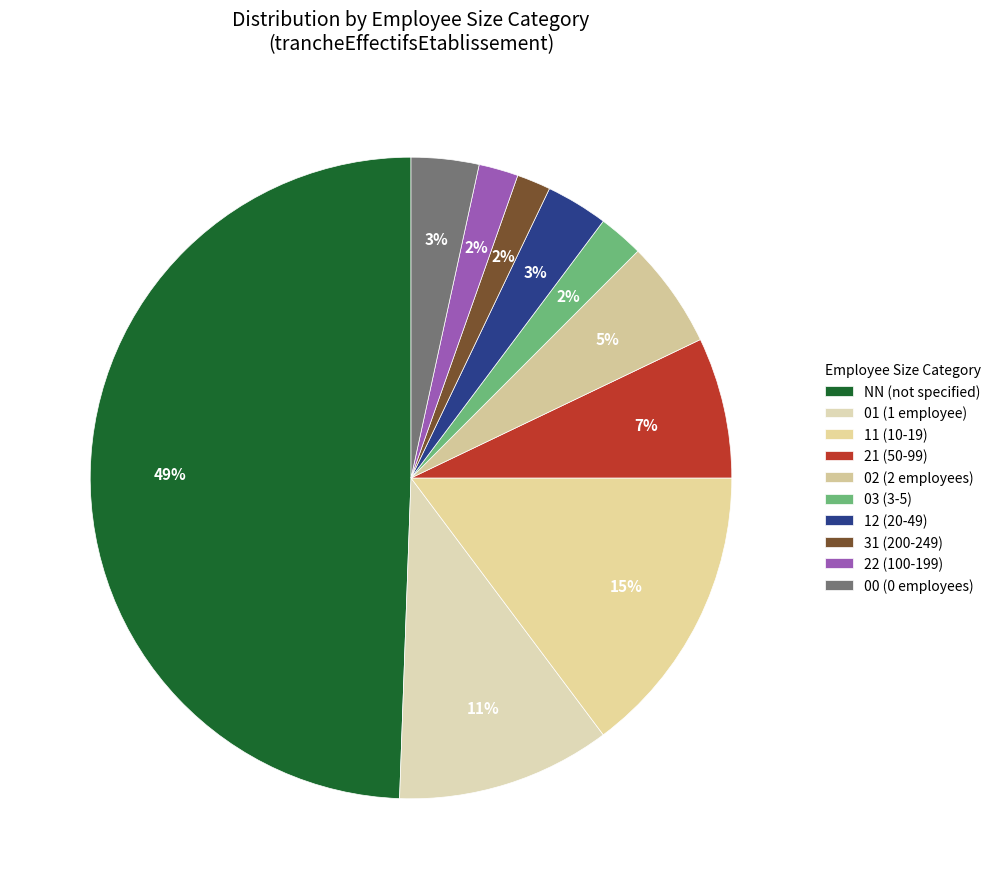

Rank the categories by value from lowest to highest.

31, 22, 03, 12, 00, 02, 21, 01, 11, NN